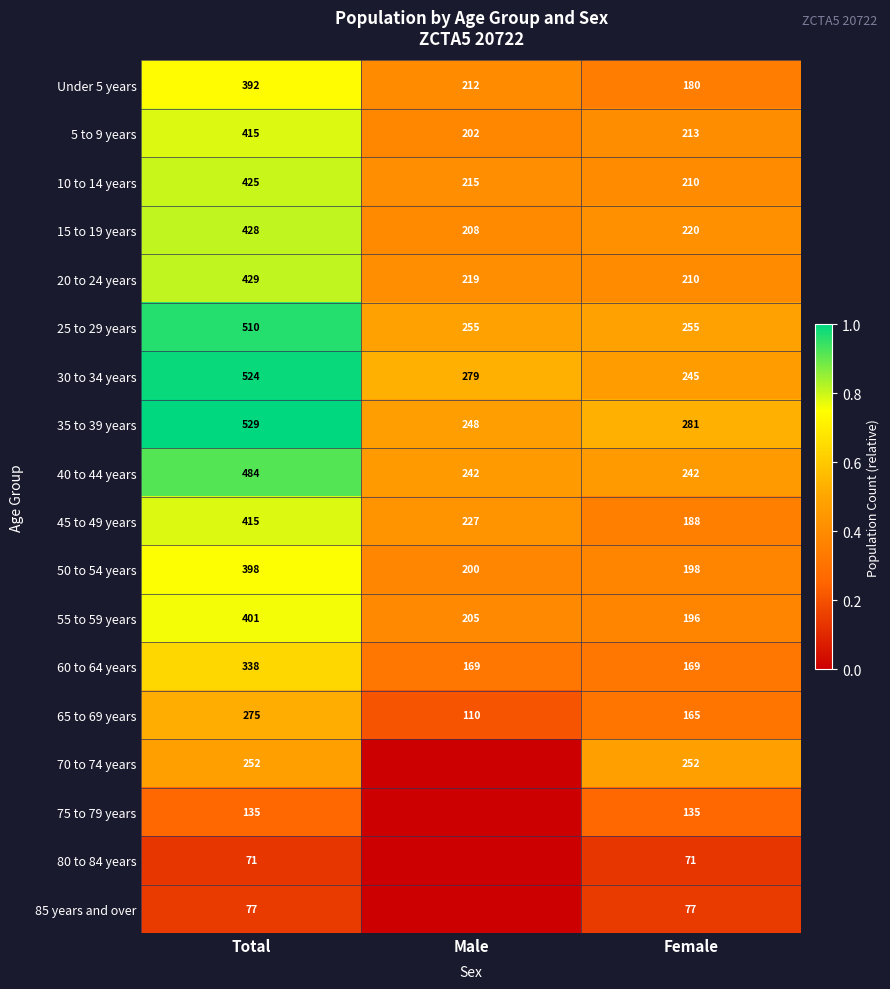

Is it true that 15 to 19 years equals 0.5 at Total?

False